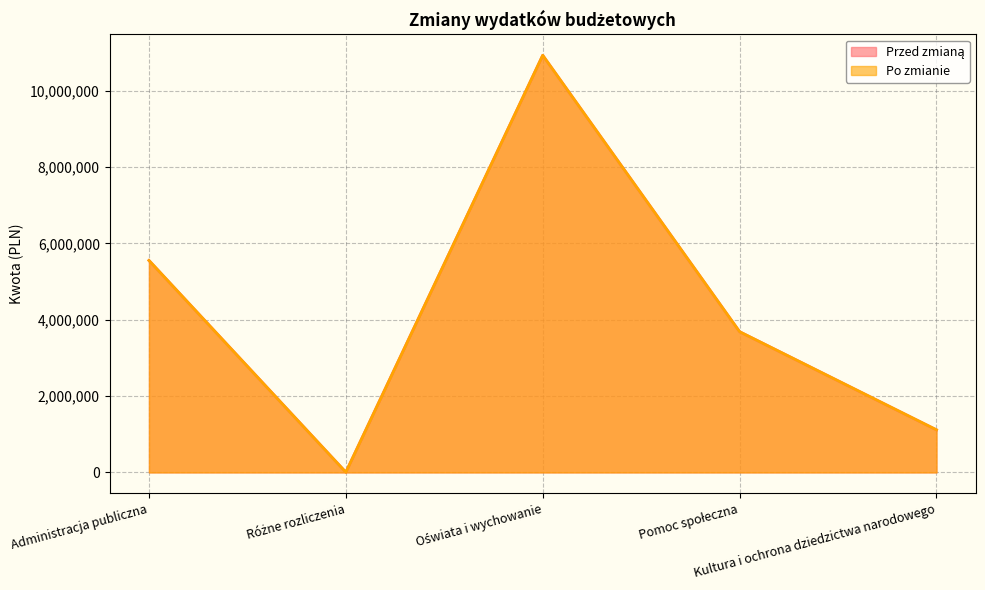

What is the label of the 1st point from the right?

Kultura i ochrona dziedzictwa narodowego